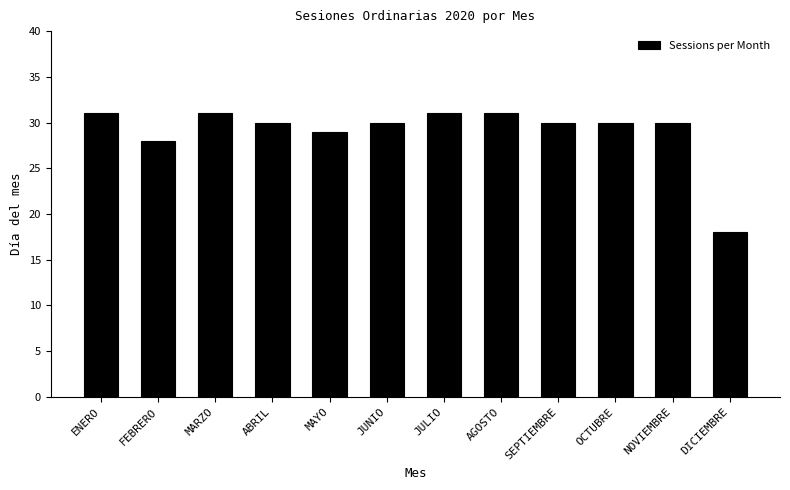

The value at NOVIEMBRE is 30. True or false?

True